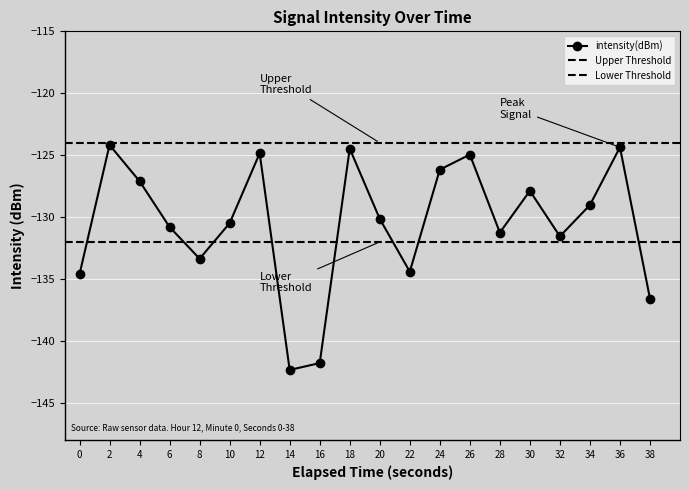

What is the change in value from 0 to 16?

-7.2